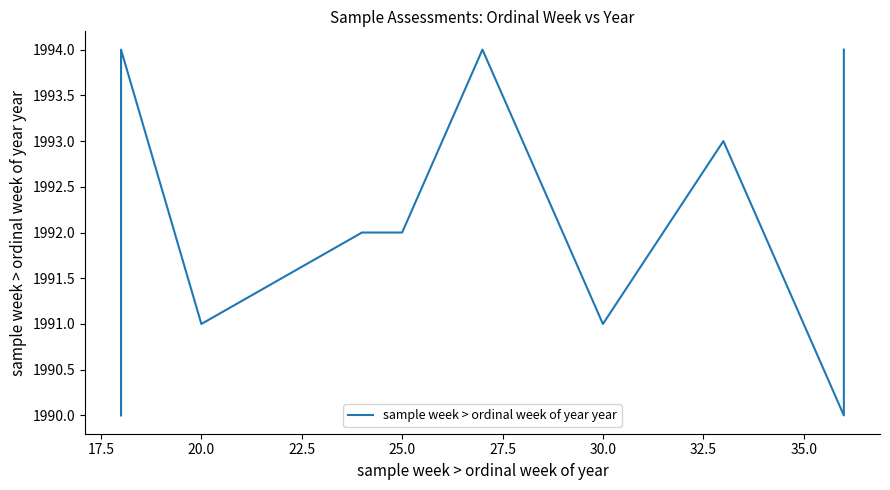

What is the difference between the maximum and minimum values?

4